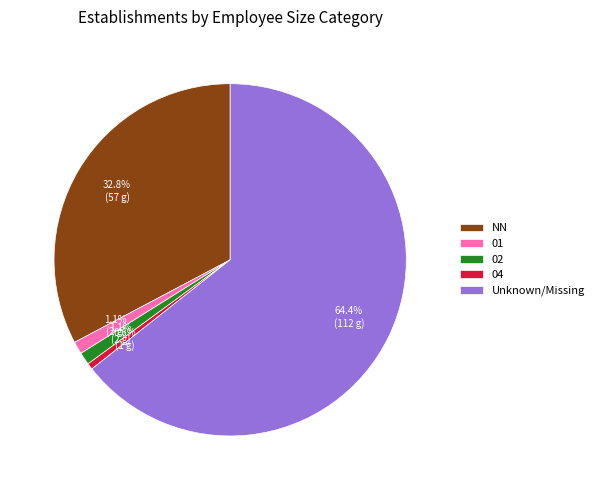

Is there a majority slice in this chart?

Yes